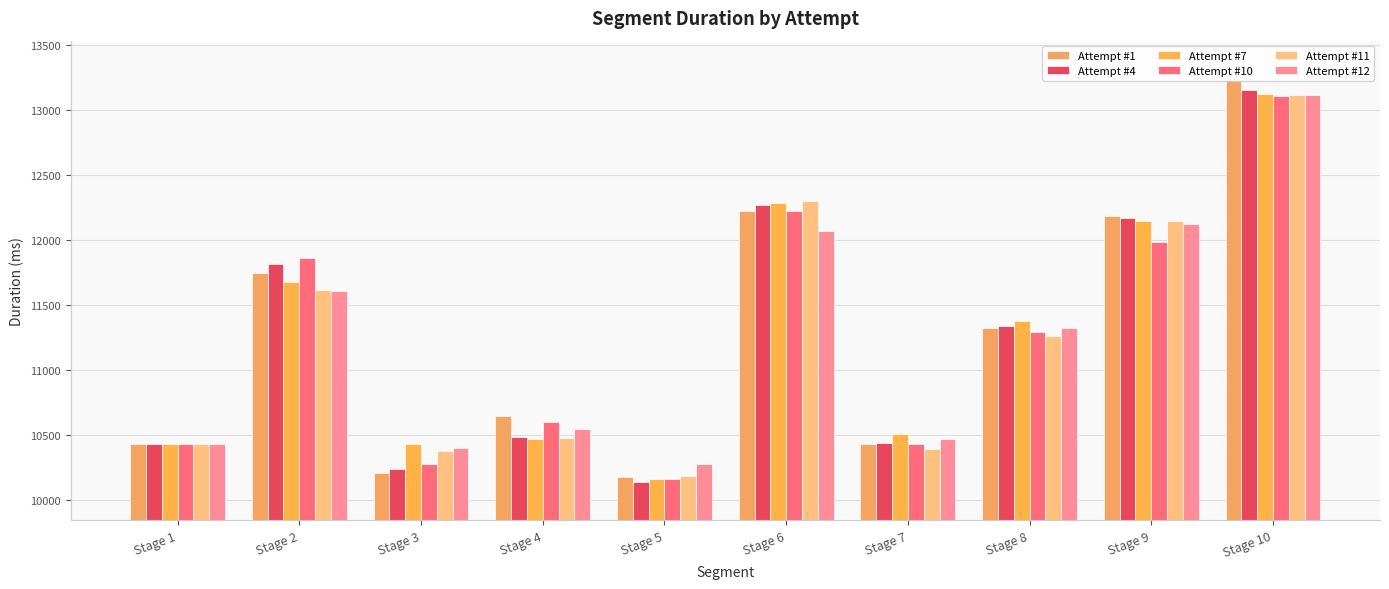

Rank the series by their maximum value, from lowest to highest.

Attempt #10, Attempt #12, Attempt #11, Attempt #7, Attempt #4, Attempt #1